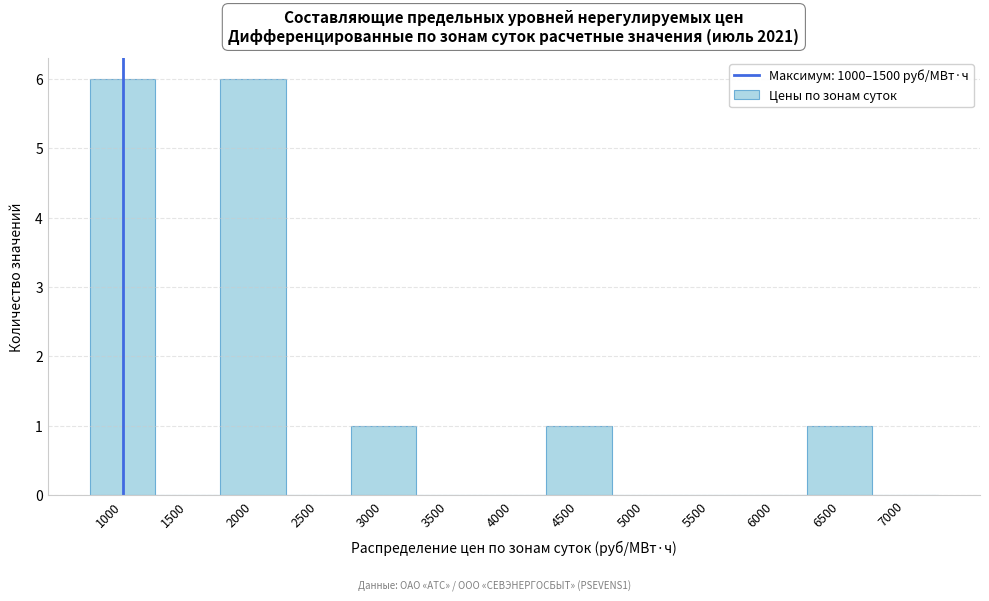

Reading left to right, what are all the values shown in this chart?

1000=6	1500=0	2000=6	2500=0	3000=1	3500=0	4000=0	4500=1	5000=0	5500=0	6000=0	6500=1	7000=0